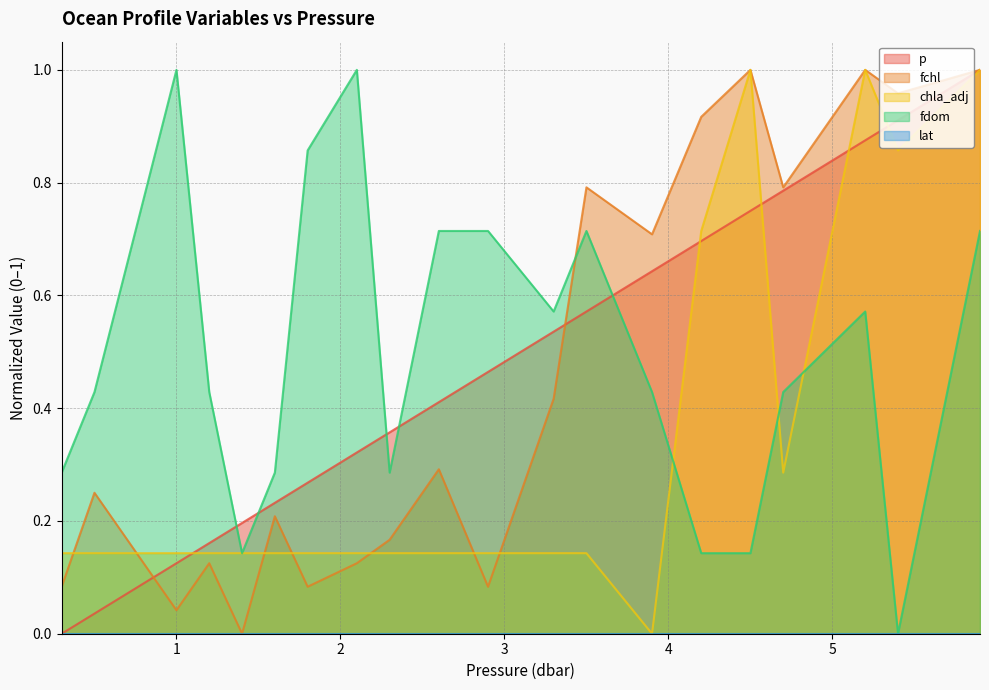

In chla_adj, how many points are higher than both neighbors (excluding endpoints)?

2